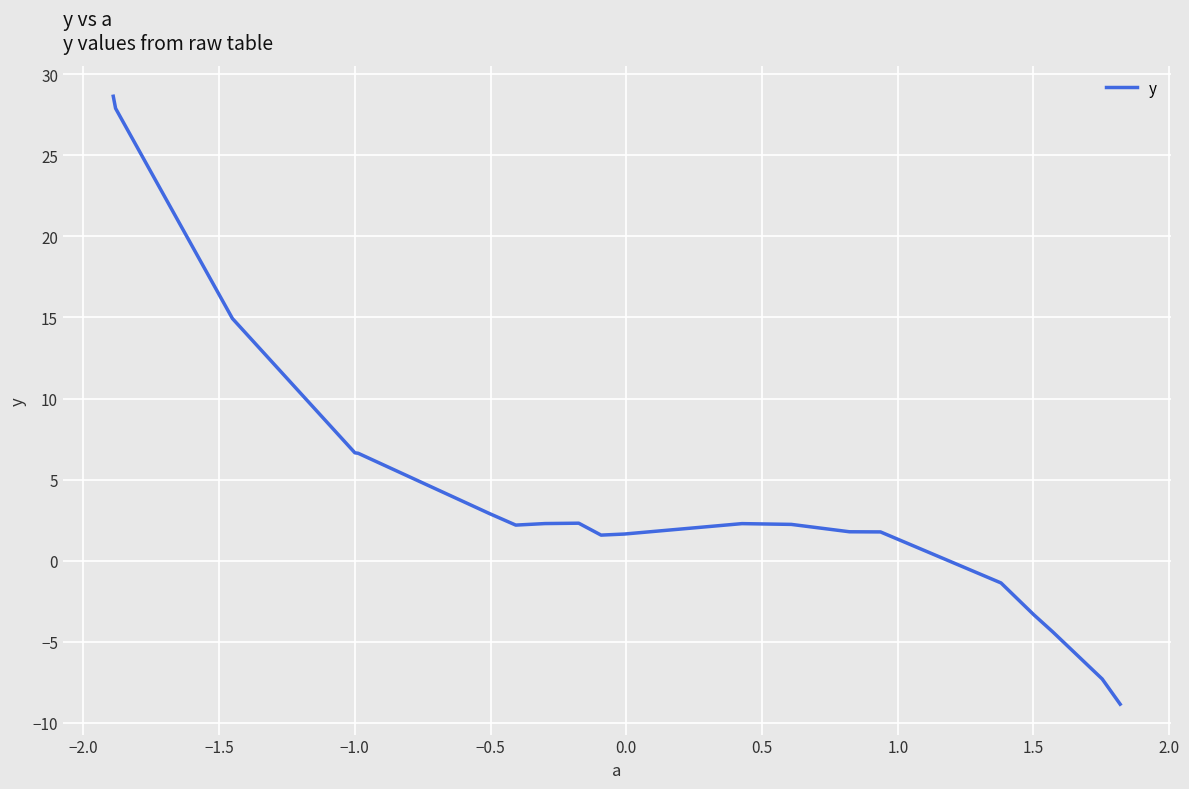

What is the maximum value shown in the chart?

28.6